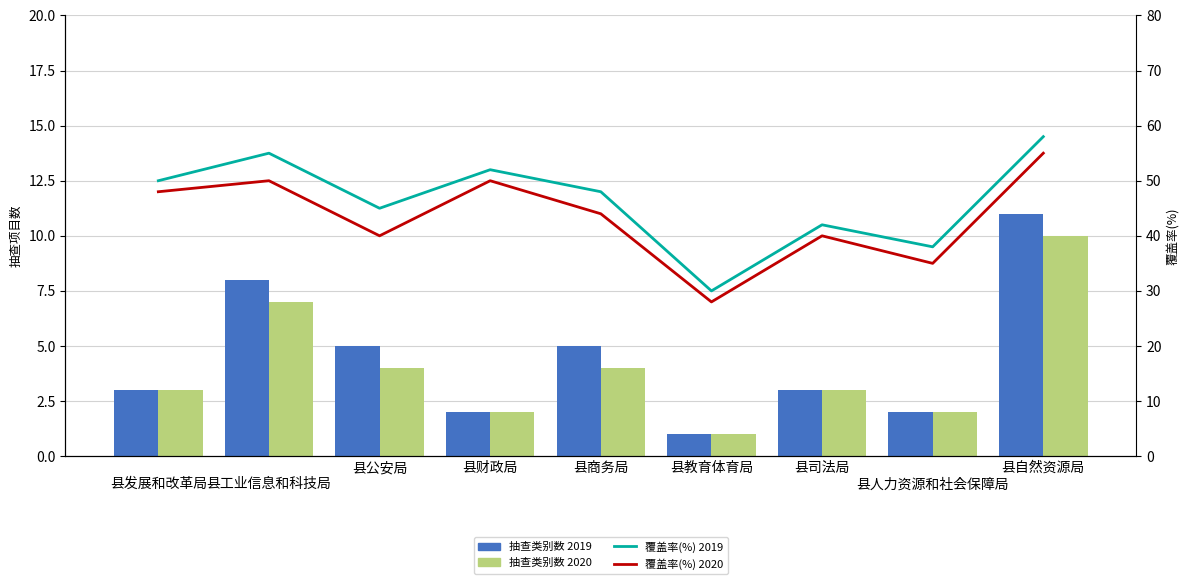

Which series has the widest spread of values?

覆盖率(%) 2019